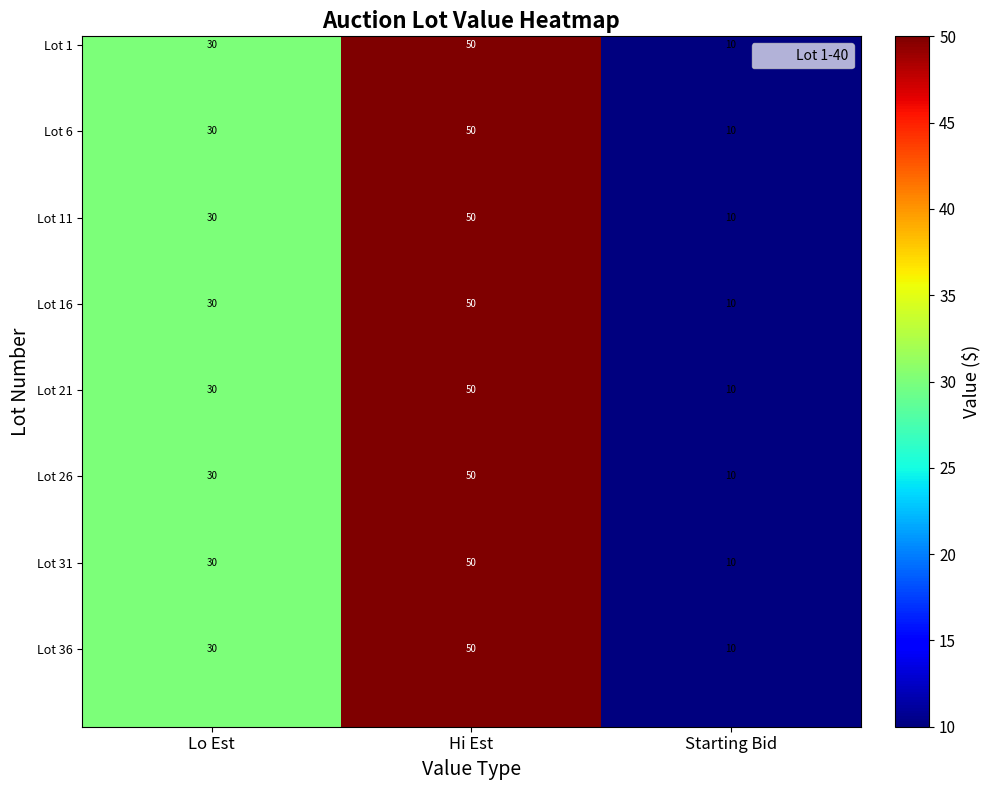

How many data points in Lot 1 are less than 30?

1